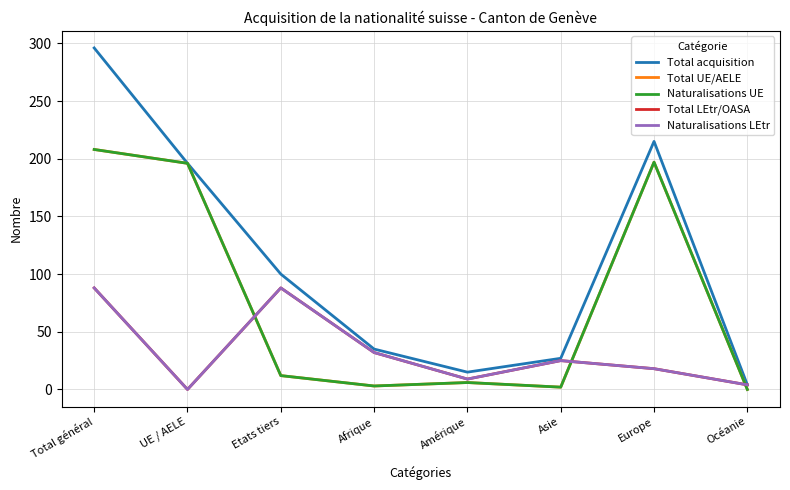

Does the chart display data point markers on the line(s)?

No